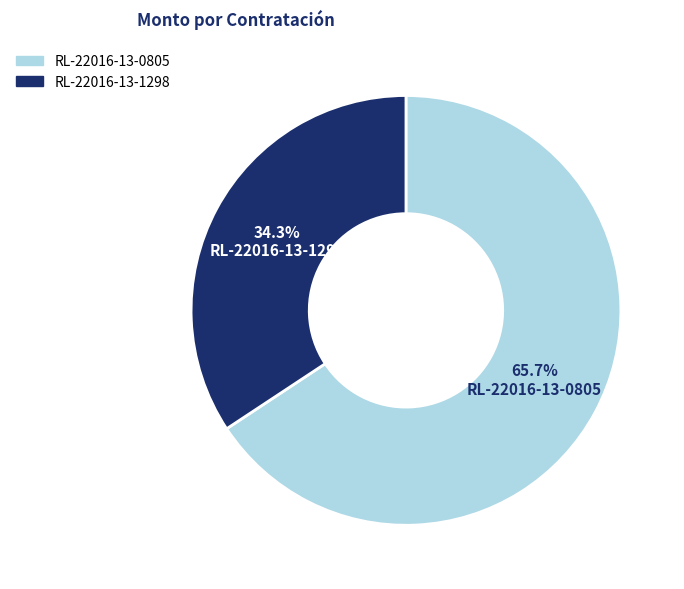

Rank the categories by value from lowest to highest.

RL-22016-13-1298, RL-22016-13-0805